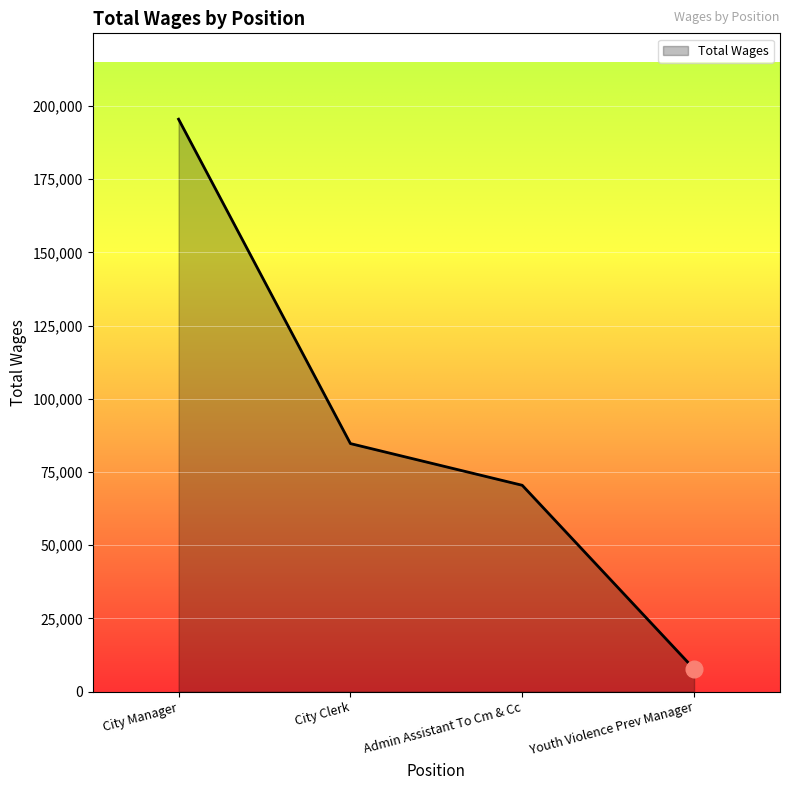

Approximately how many times larger is the value at Admin Assistant To Cm & Cc compared to Youth Violence Prev Manager?

9.1